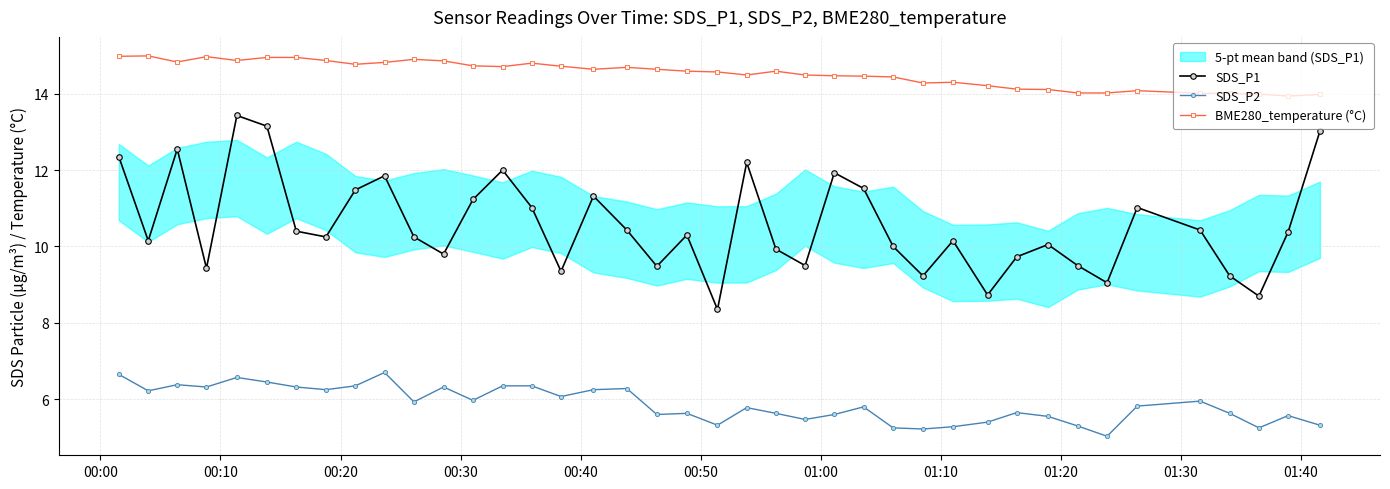

True or false: BME280_temperature (°C) and SDS_P1 cross at least once.

False